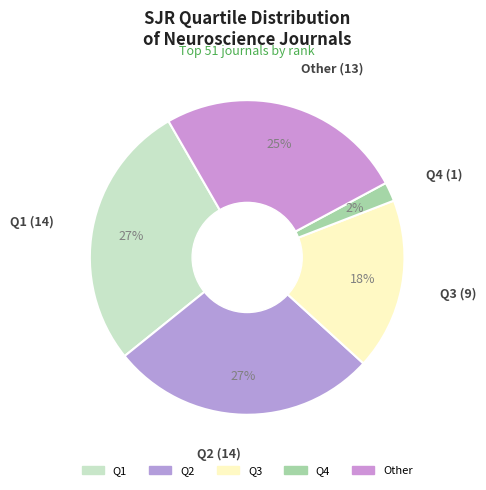

The Q4 slice represents 2% of the pie. True or false?

True